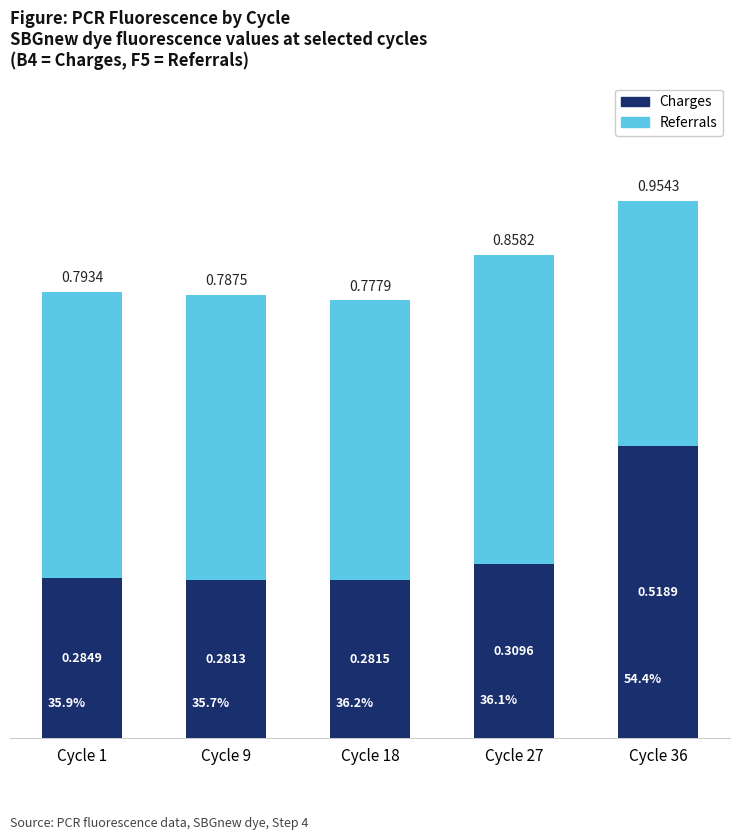

What is the sum of the Charges values at Cycle 9 and Cycle 18?

0.6